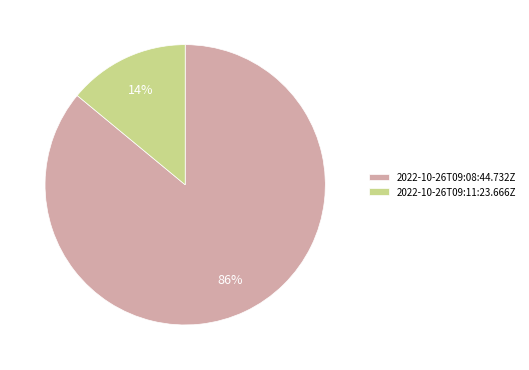

What is the smallest slice in the pie chart?

2022-10-26T09:11:23.666Z